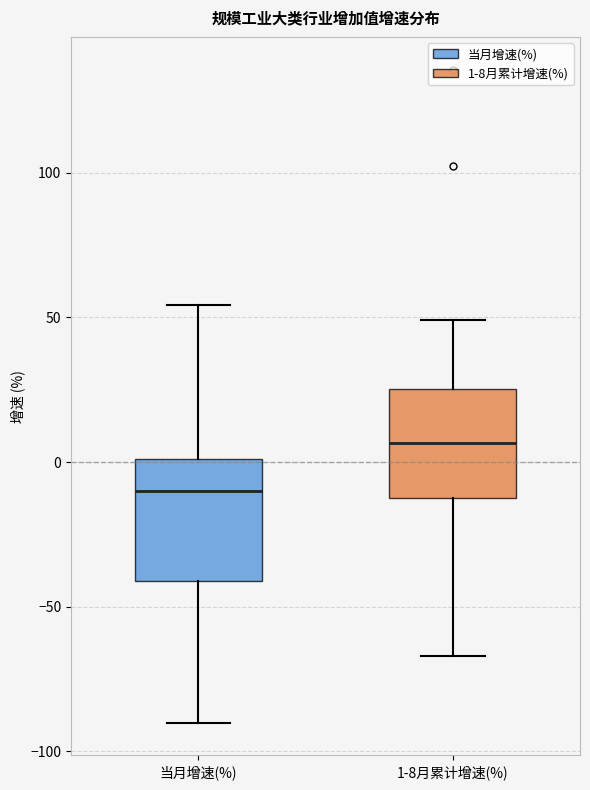

Where is the upper edge of the box for 1-8月累计增速(%) on the y-axis? The values are not printed on the chart, so give them approximately, as read against the axis.

25